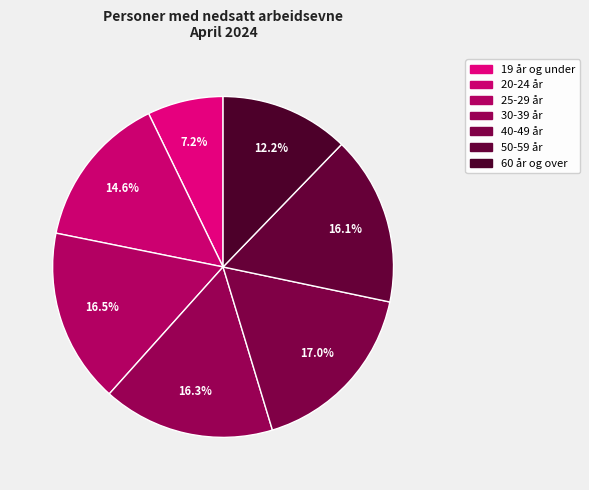

Count the number of slices in the pie.

7